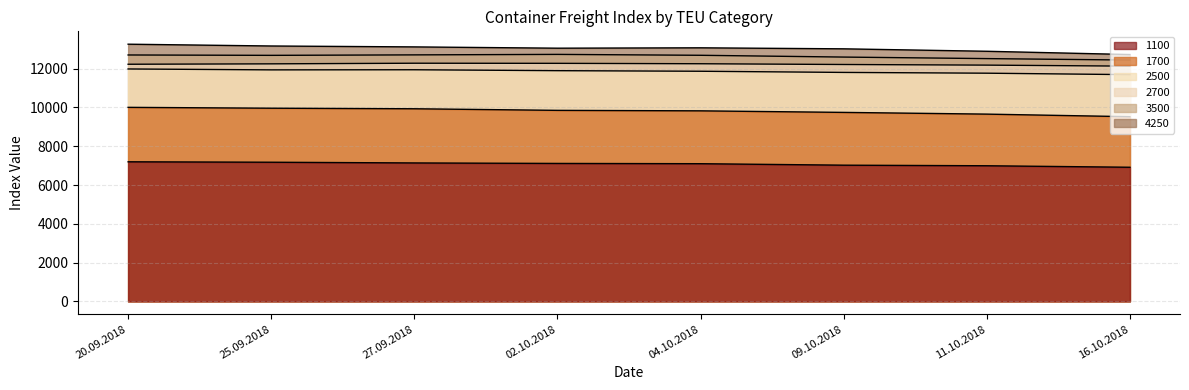

True or false: 1700 and 4250 intersect in this chart.

False